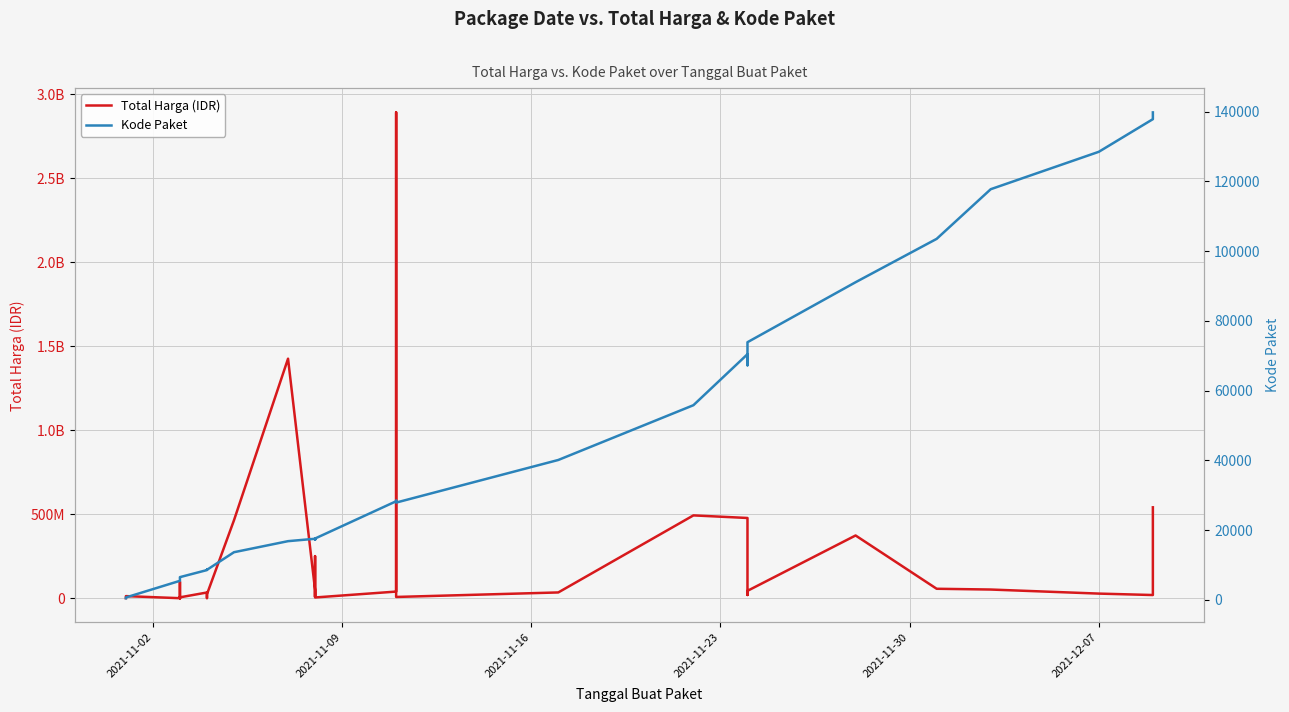

Reading right to left, transcribe all the data shown in this chart.

Total Harga (IDR): 541071000	18900000	27412000	51601000	56152800	373404000	43859200	19175000	477600000	493000000	34292000	7401240	2892122000	39440000	4350000	250350000	15513960	9180000	49730040	1425867900	464002100	23653000	577875	32441200	34000000	5129000	8742500	182000	4672200	265000	2772000	98772570	78000	12453900	333600
Kode Paket: 139817	137876	128516	117783	103541	91101	73894	67279	70453	55826	40112	27891	28425	28271	17580	17238	17283	17272	17509	16823	13652	8601	8668	8646	8530	6503	6397	6350	6300	6246	6214	5997	5449	675	464